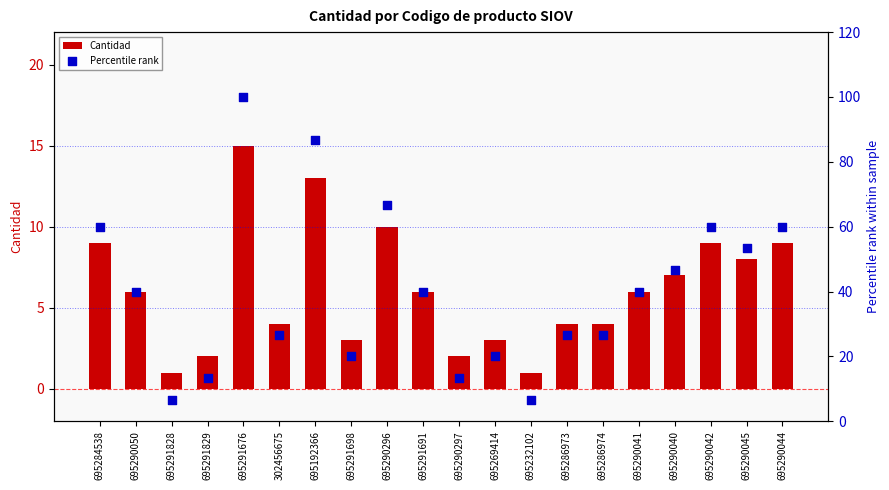

At how many categories does at least one series exceed 30?

11